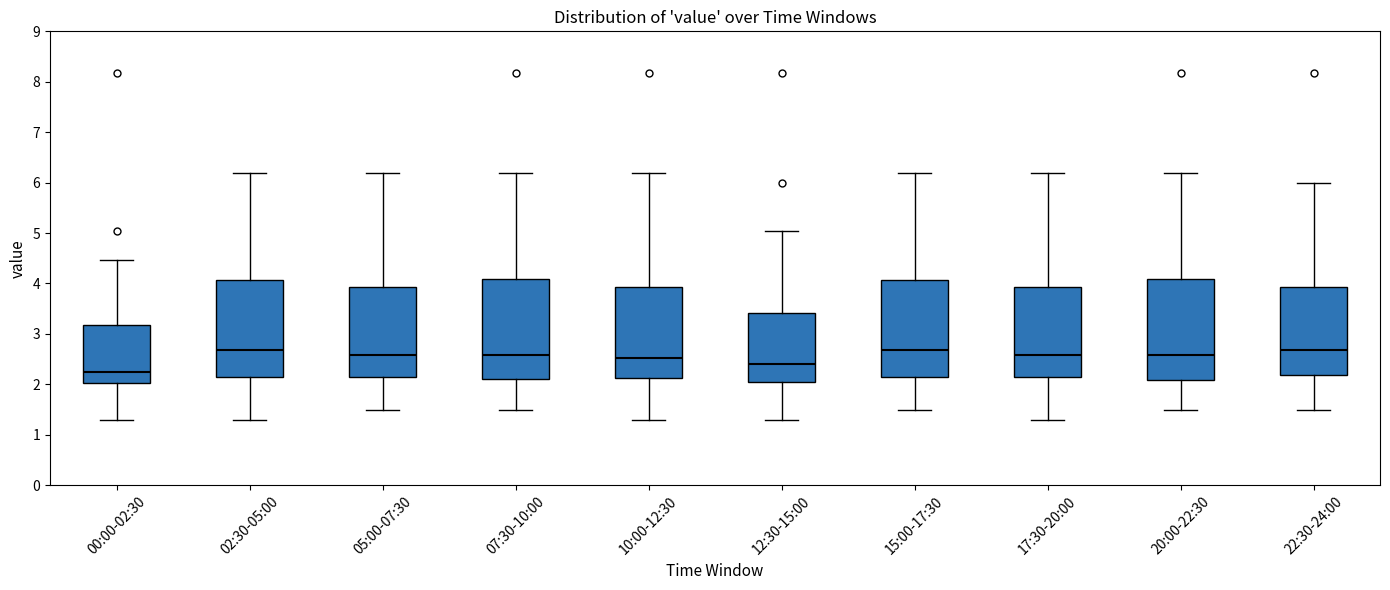

Where is the lower edge of the box for 10:00-12:30 on the y-axis? The values are not printed on the chart, so give them approximately, as read against the axis.

2.1